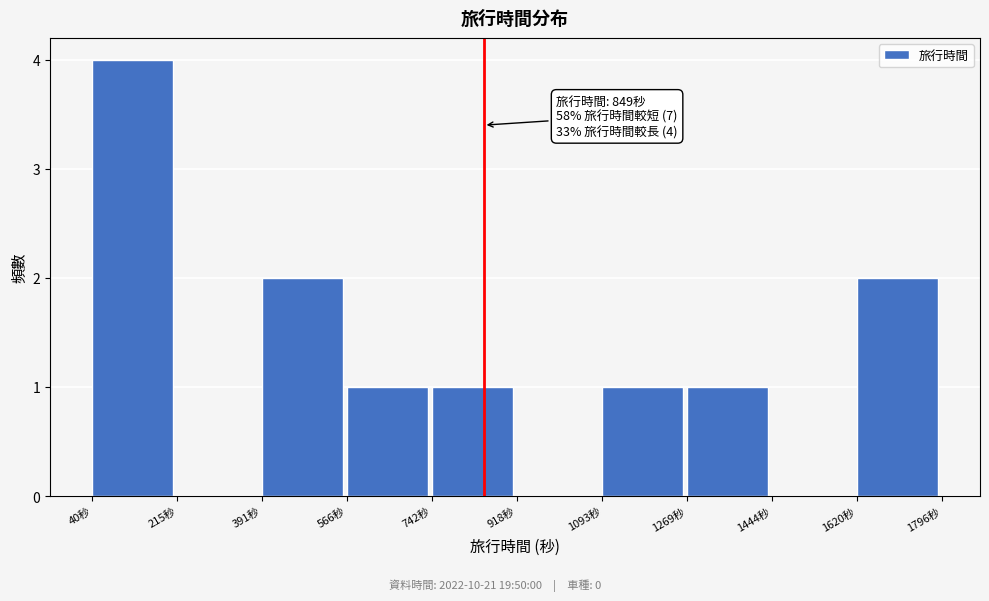

Over which range of the x-axis is the bar tallest?

40 to 220